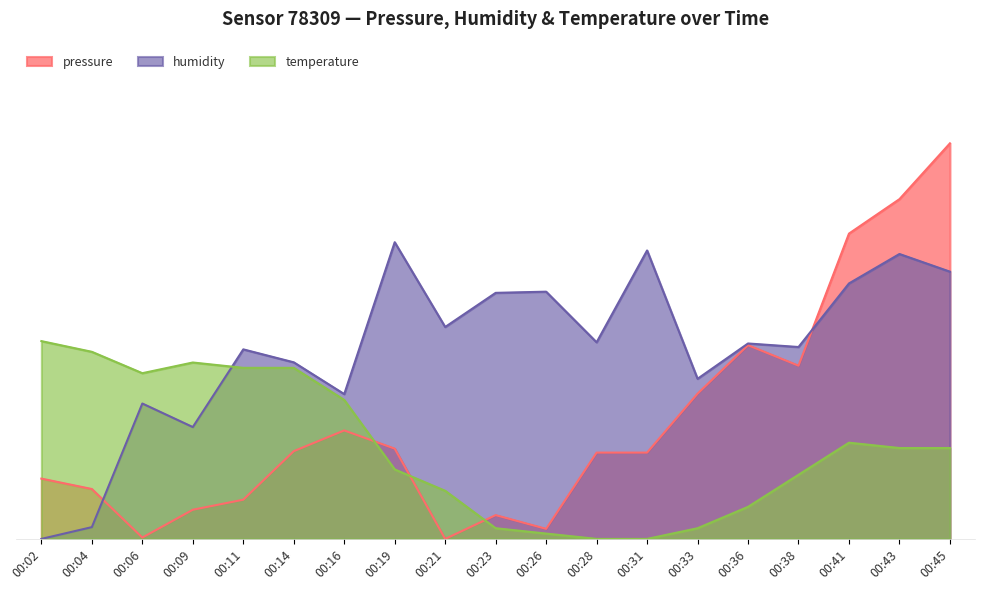

At 00:04, list the series in order from largest to smallest.

temperature, pressure, humidity